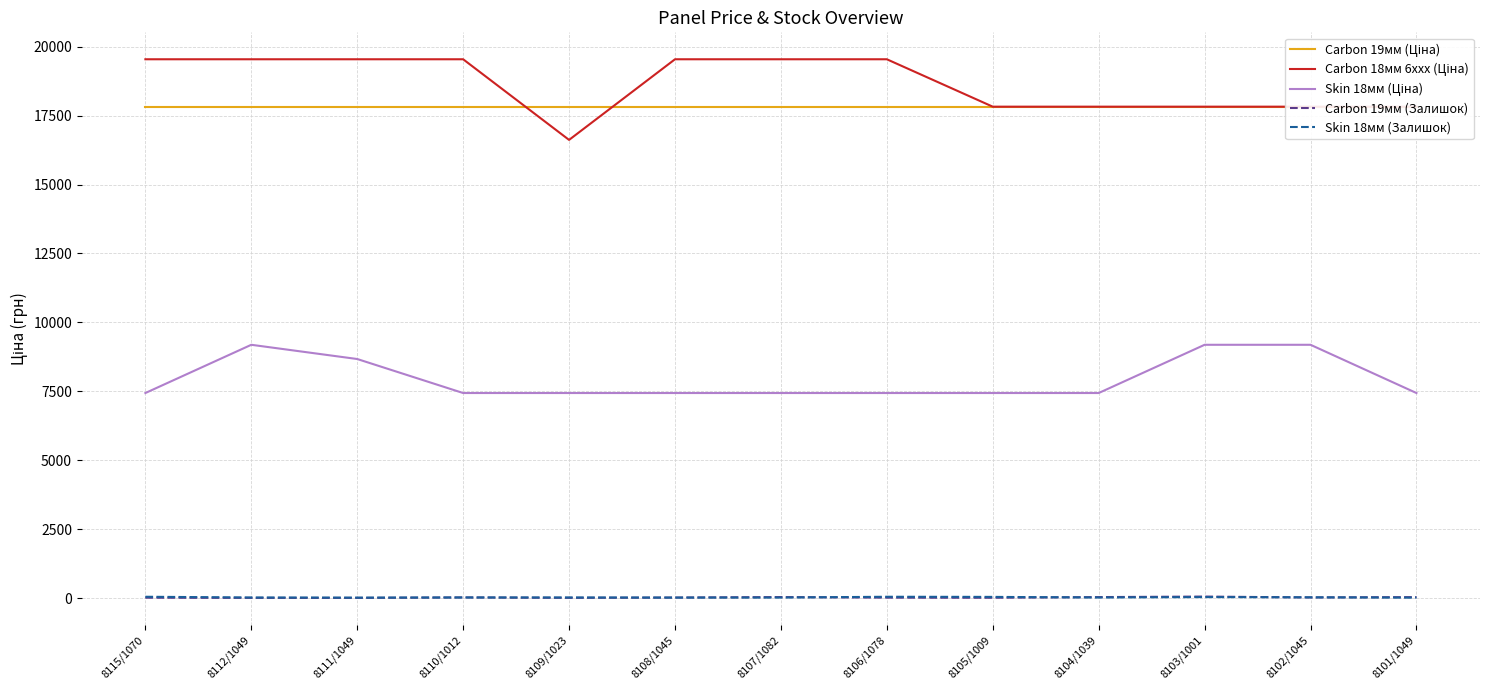

What are all the series names shown in the legend?

Carbon 19мм (Ціна), Carbon 18мм 6xxx (Ціна), Skin 18мм (Ціна), Carbon 19мм (Залишок), Skin 18мм (Залишок)